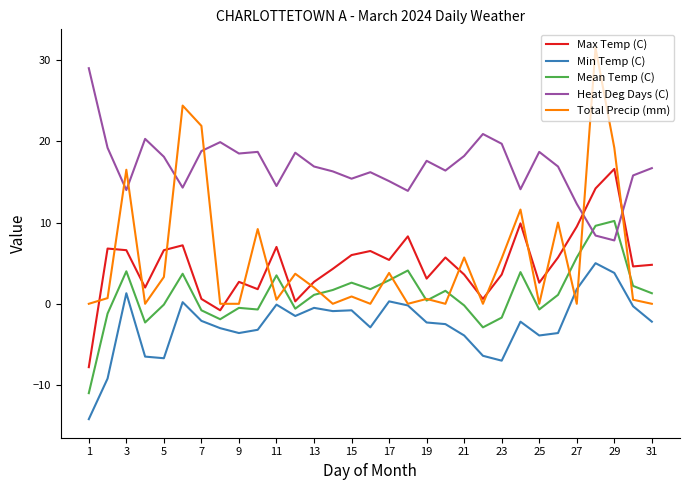

Which series has the widest spread of values?

Total Precip (mm)